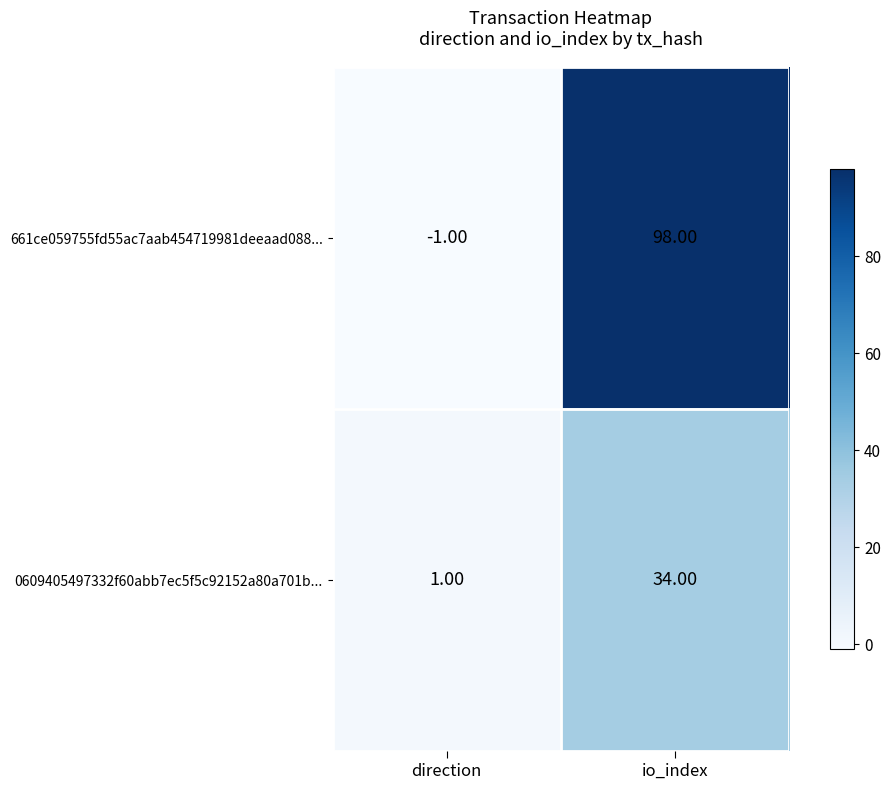

List the labels in order of 0609405497332f60abb7ec5f5c92152a80a701b... value, largest first.

io_index, direction